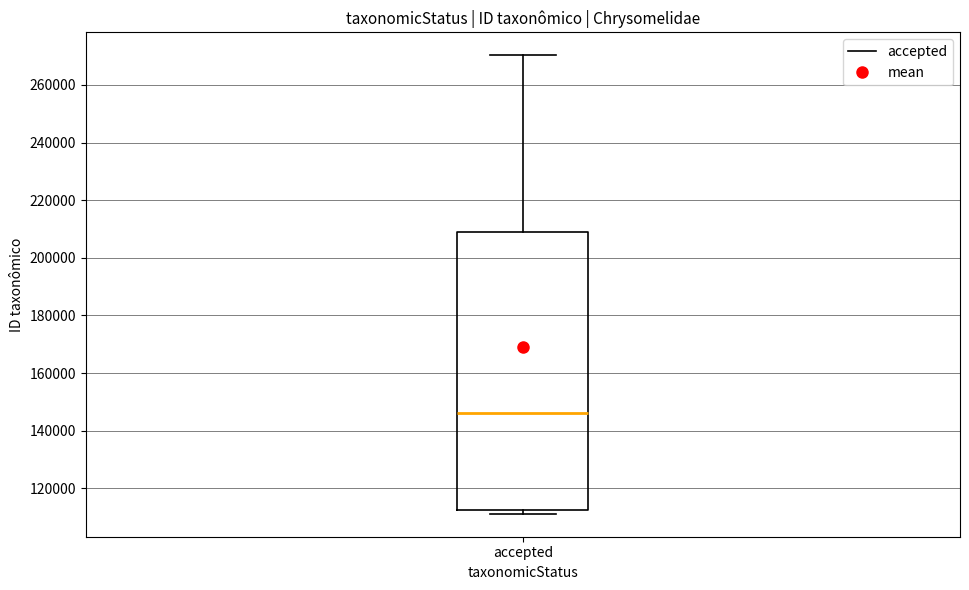

Transcribe this box plot: give where the median line is, the range the box spans, and where the two whiskers end, as read against the y-axis. The values are not printed on the chart, so give them approximately, as read against the axis.

median 146000, box 112000 to 210000, whiskers 112000 (just below the box's lower edge) to 270000